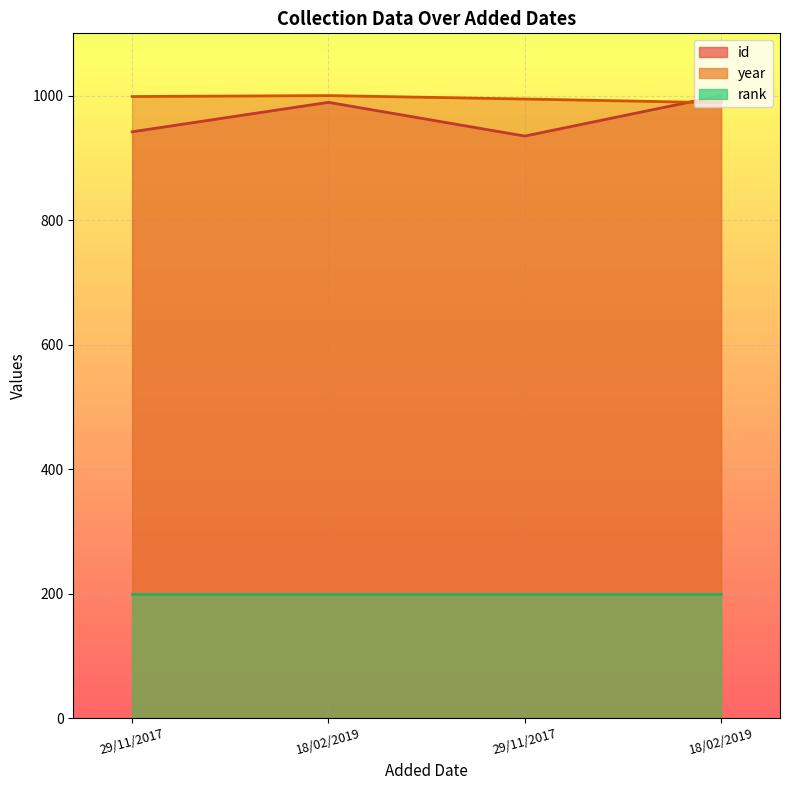

At which category does id reach its first local peak?

18/02/2019